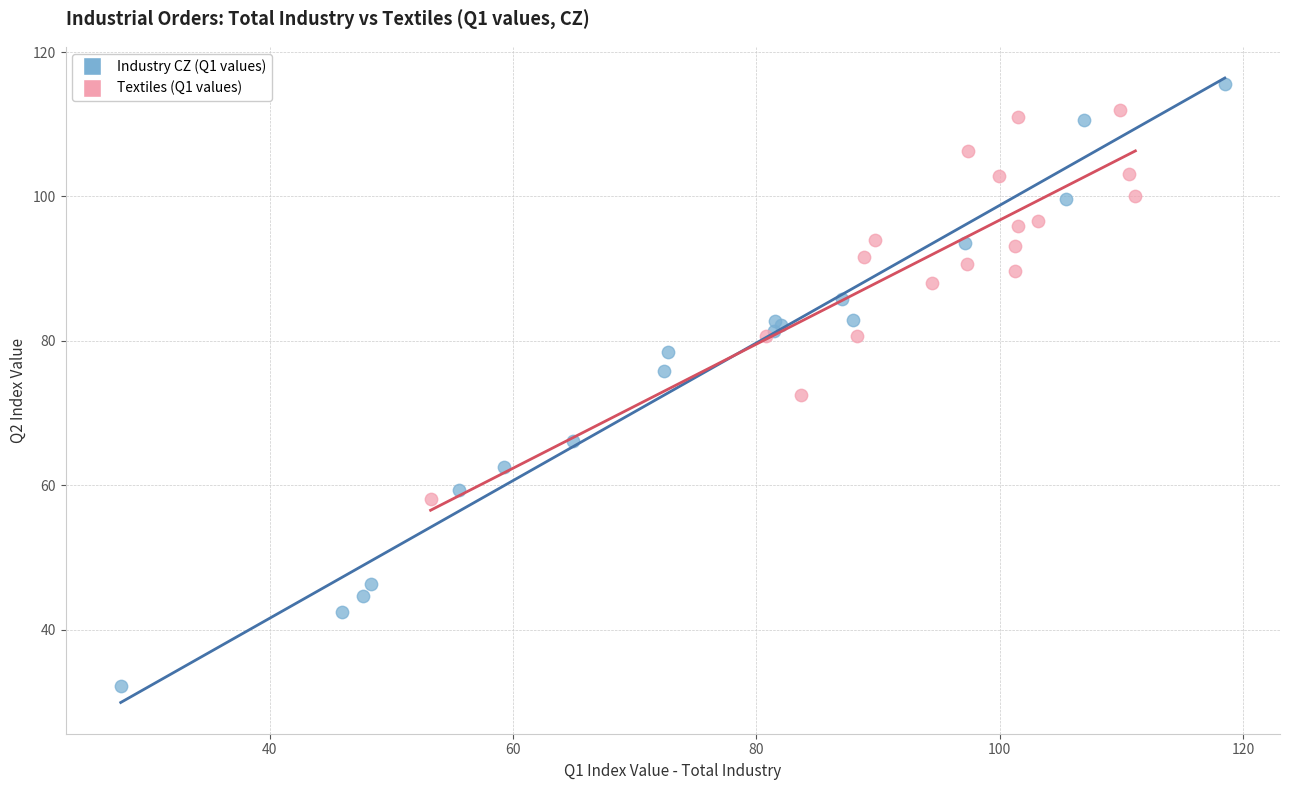

Which series reaches the maximum Y coordinate?

Industry CZ (Q1 values)